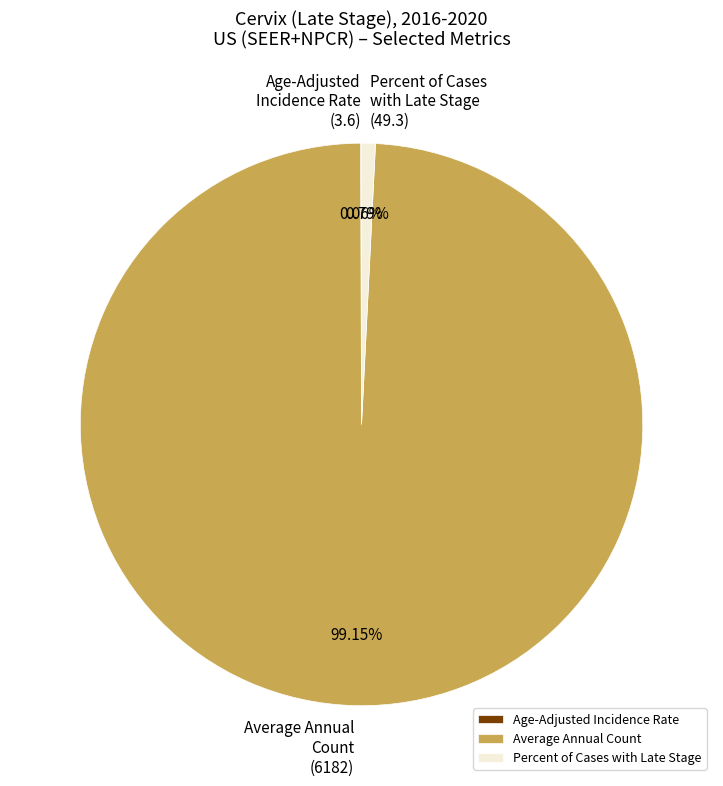

Does Average Annual Count represent more than half of the total?

Yes